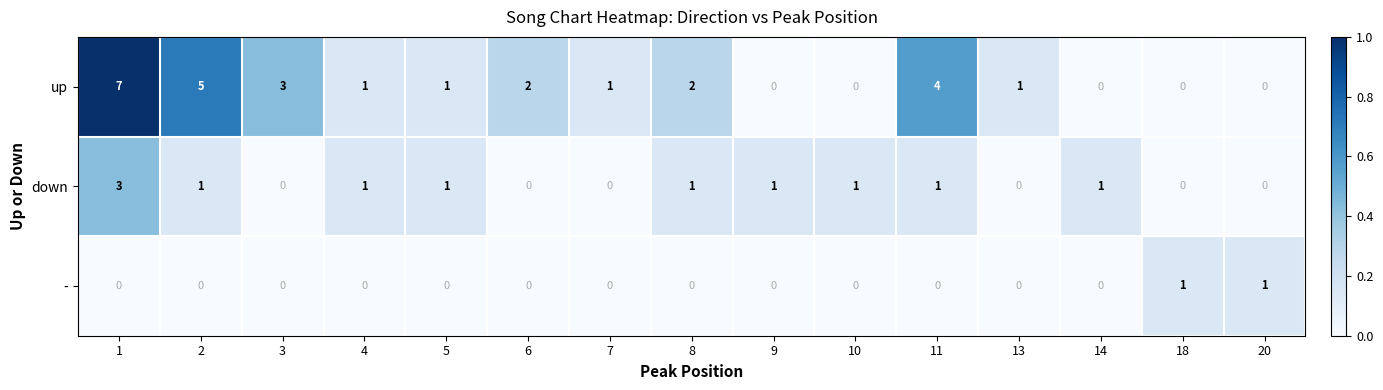

Is the value of down at 8 greater than the value of up at 1?

No